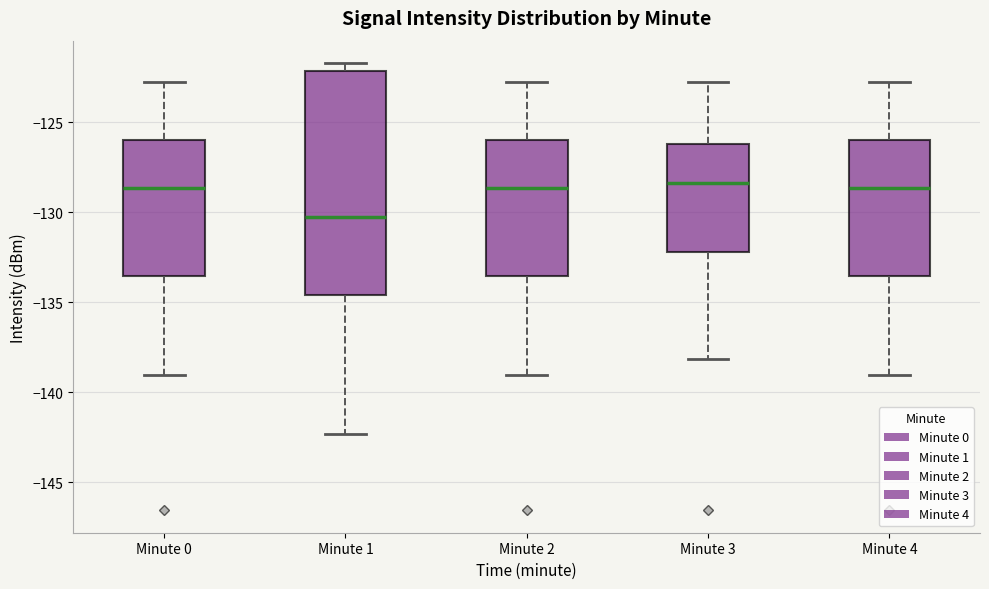

Which box is the tallest, from its lower edge to its upper edge?

Minute 1